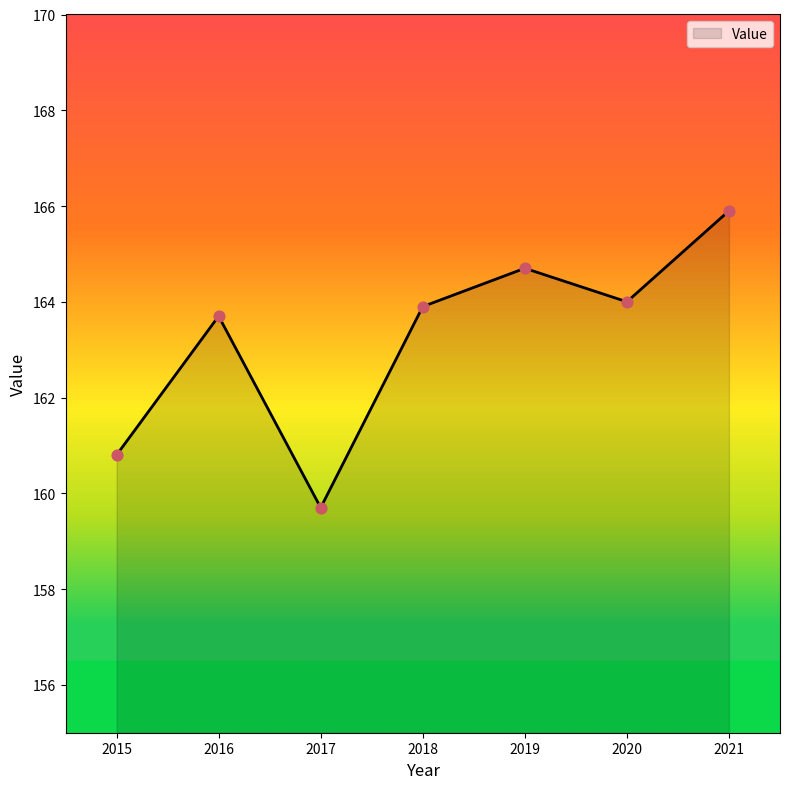

Between 2017 and 2018, which is larger?

2018